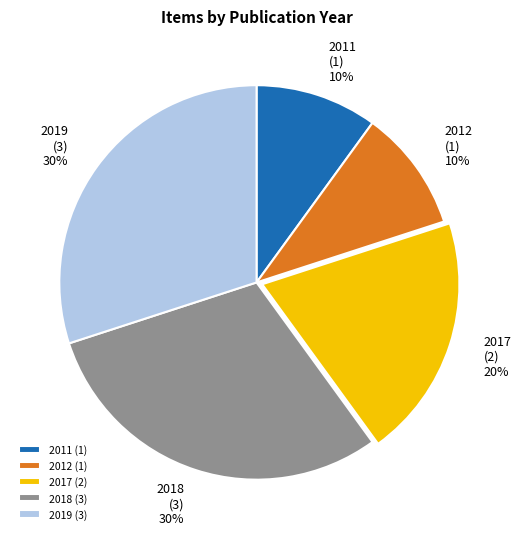

How many segments does this pie chart have?

5